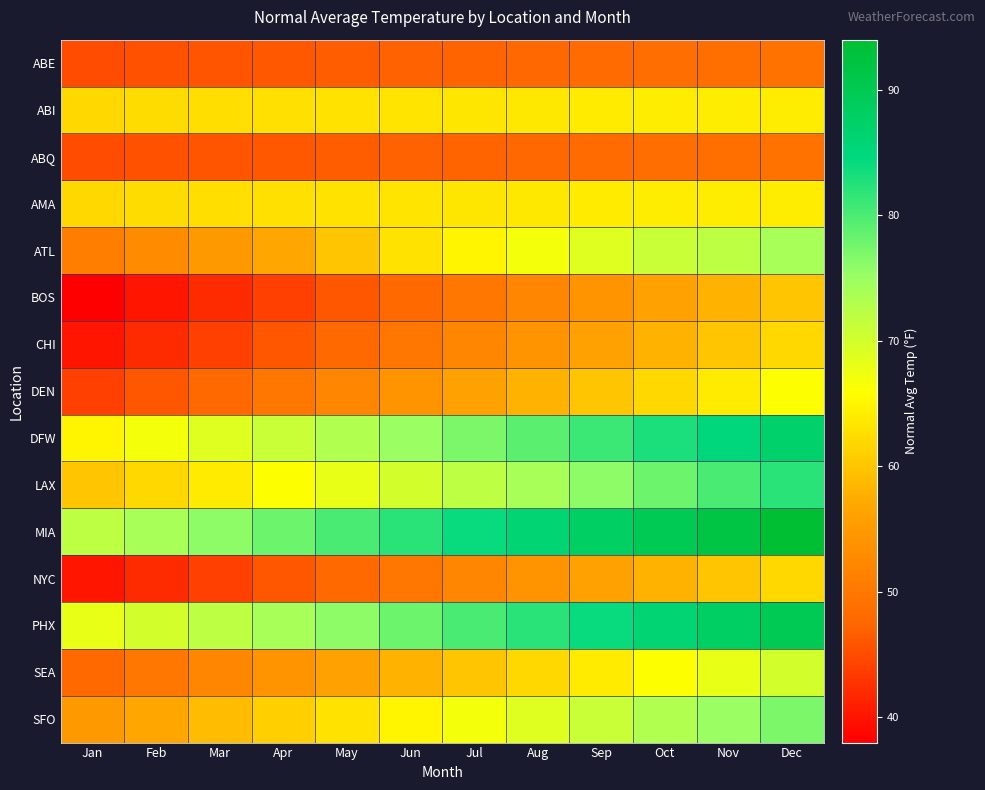

Reading left to right, what are all the values shown in this chart?

ABE: Jan=45.1	Feb=45.5	Mar=45.8	Apr=46.2	May=46.6	Jun=47.0	Jul=47.4	Aug=47.8	Sep=48.2	Oct=48.6	Nov=48.9	Dec=49.3
ABI: Jan=62.0	Feb=62.3	Mar=62.5	Apr=62.8	May=63.0	Jun=63.2	Jul=63.5	Aug=63.7	Sep=63.9	Oct=64.2	Nov=64.2	Dec=64.2
ABQ: Jan=45.1	Feb=45.5	Mar=45.8	Apr=46.2	May=46.6	Jun=47.0	Jul=47.4	Aug=47.8	Sep=48.2	Oct=48.6	Nov=48.9	Dec=49.3
AMA: Jan=62.0	Feb=62.3	Mar=62.5	Apr=62.8	May=63.0	Jun=63.2	Jul=63.5	Aug=63.7	Sep=63.9	Oct=64.2	Nov=64.2	Dec=64.2
ATL: Jan=51.0	Feb=53.0	Mar=55.0	Apr=57.0	May=60.0	Jun=63.0	Jul=65.0	Aug=67.0	Sep=69.0	Oct=71.0	Nov=72.0	Dec=74.0
BOS: Jan=38.0	Feb=40.0	Mar=42.0	Apr=44.0	May=46.0	Jun=48.0	Jul=50.0	Aug=52.0	Sep=54.0	Oct=56.0	Nov=58.0	Dec=60.0
CHI: Jan=40.0	Feb=42.0	Mar=44.0	Apr=46.0	May=48.0	Jun=50.0	Jul=52.0	Aug=54.0	Sep=56.0	Oct=58.0	Nov=60.0	Dec=62.0
DEN: Jan=44.0	Feb=46.0	Mar=48.0	Apr=50.0	May=52.0	Jun=54.0	Jul=56.0	Aug=58.0	Sep=60.0	Oct=62.0	Nov=64.0	Dec=66.0
DFW: Jan=65.0	Feb=67.0	Mar=69.0	Apr=71.0	May=73.0	Jun=75.0	Jul=77.0	Aug=79.0	Sep=81.0	Oct=83.0	Nov=85.0	Dec=87.0
LAX: Jan=60.0	Feb=62.0	Mar=64.0	Apr=66.0	May=68.0	Jun=70.0	Jul=72.0	Aug=74.0	Sep=76.0	Oct=78.0	Nov=80.0	Dec=82.0
MIA: Jan=72.0	Feb=74.0	Mar=76.0	Apr=78.0	May=80.0	Jun=82.0	Jul=84.0	Aug=86.0	Sep=88.0	Oct=90.0	Nov=92.0	Dec=94.0
NYC: Jan=40.0	Feb=42.0	Mar=44.0	Apr=46.0	May=48.0	Jun=50.0	Jul=52.0	Aug=54.0	Sep=56.0	Oct=58.0	Nov=60.0	Dec=62.0
PHX: Jan=68.0	Feb=70.0	Mar=72.0	Apr=74.0	May=76.0	Jun=78.0	Jul=80.0	Aug=82.0	Sep=84.0	Oct=86.0	Nov=88.0	Dec=90.0
SEA: Jan=48.0	Feb=50.0	Mar=52.0	Apr=54.0	May=56.0	Jun=58.0	Jul=60.0	Aug=62.0	Sep=64.0	Oct=66.0	Nov=68.0	Dec=70.0
SFO: Jan=55.0	Feb=57.0	Mar=59.0	Apr=61.0	May=63.0	Jun=65.0	Jul=67.0	Aug=69.0	Sep=71.0	Oct=73.0	Nov=75.0	Dec=77.0